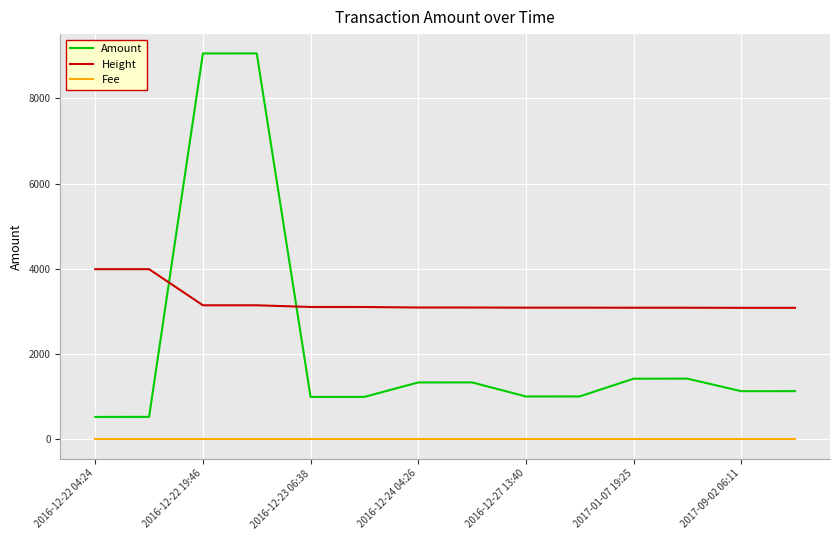

True or false: Fee and Amount intersect in this chart.

False